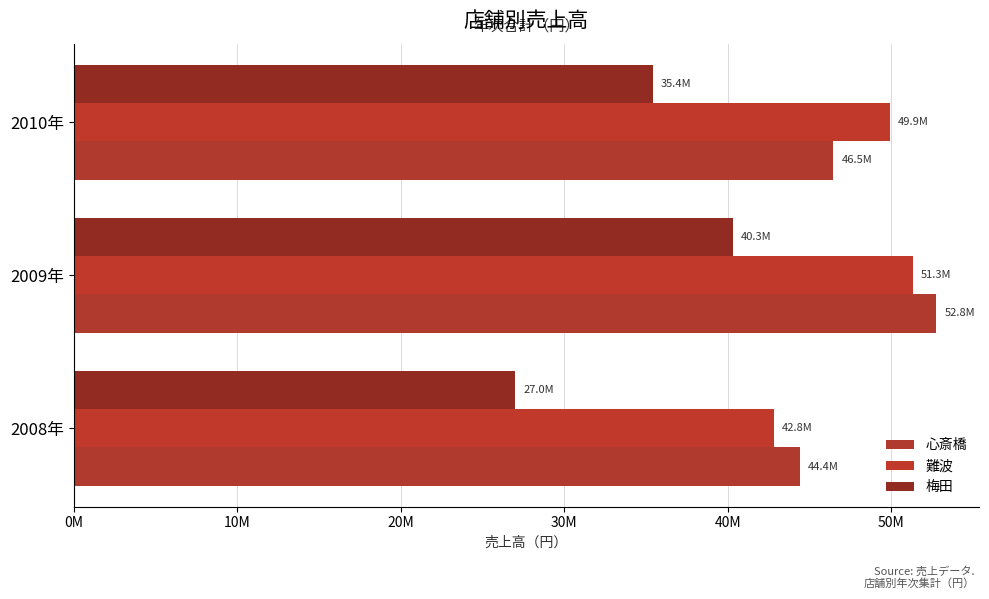

Count the 心斎橋 values in the range 44419820 to 52760890.

3